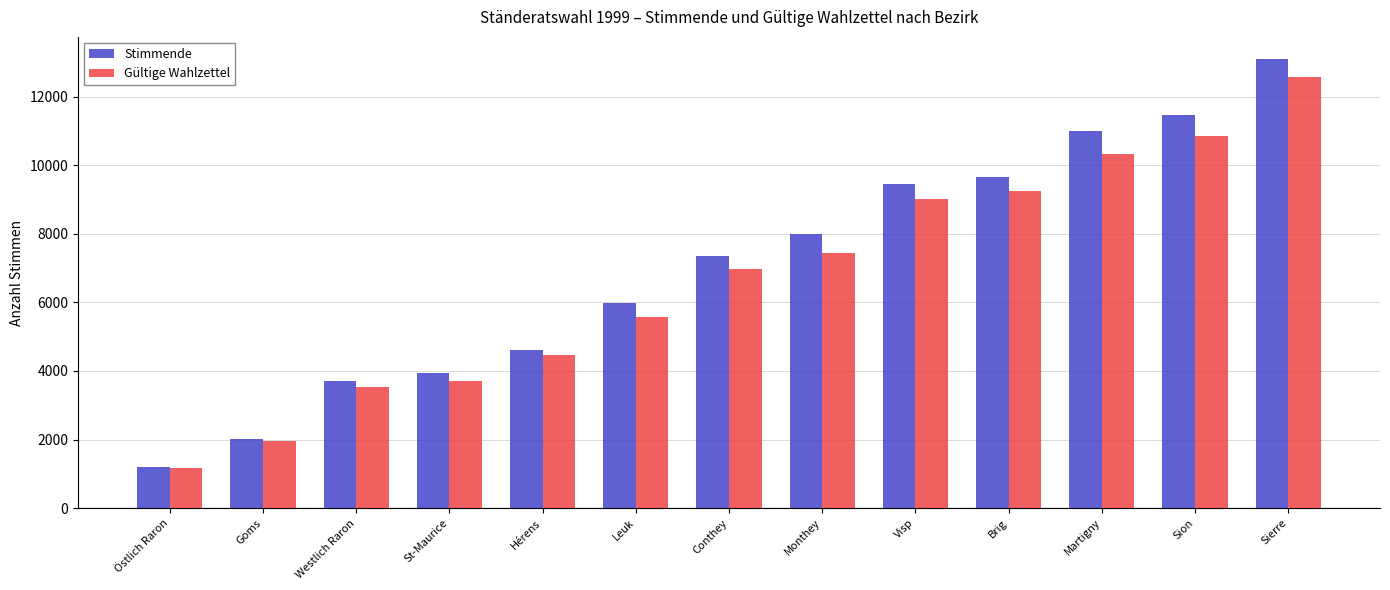

How many data points in Gültige Wahlzettel are less than 6972?

6